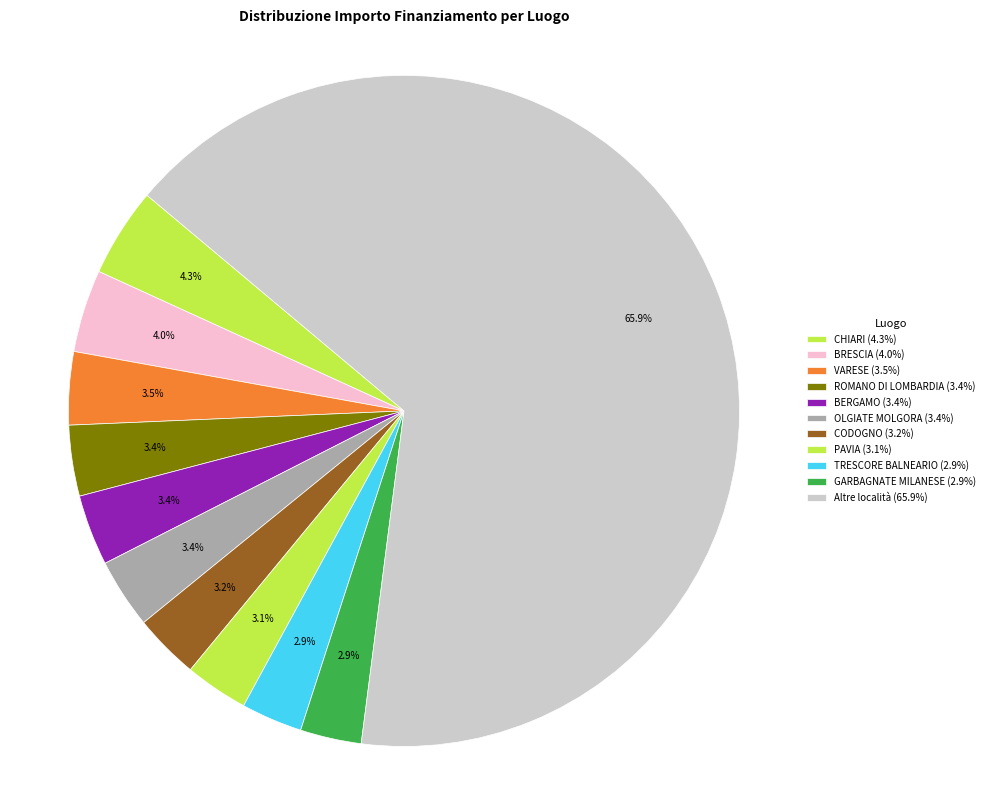

How many segments does this pie chart have?

11